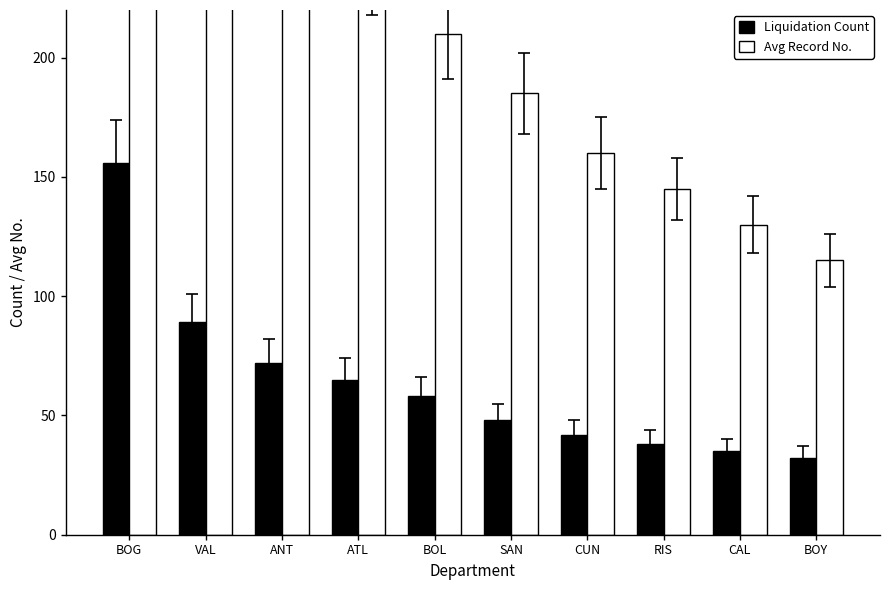

What is the total value across all series at BOG?

676